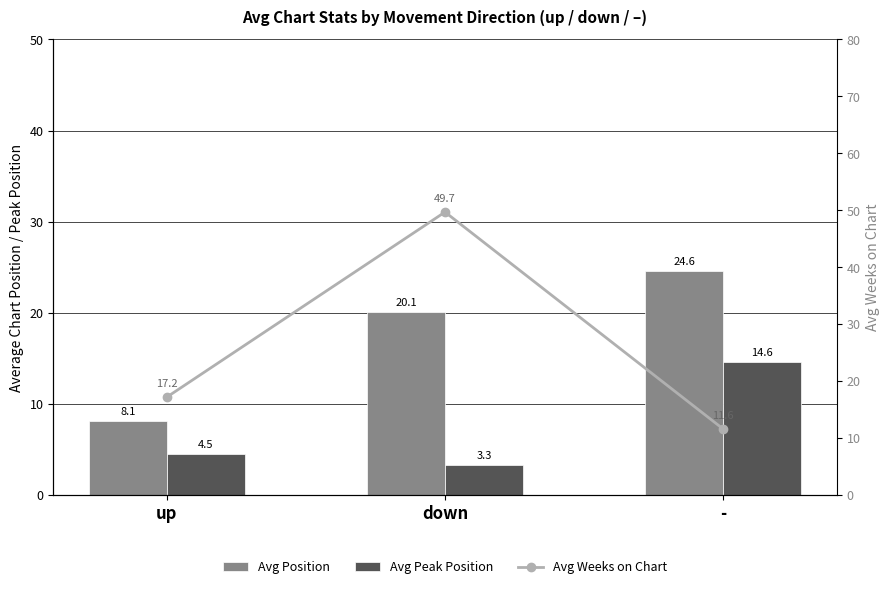

Which series has the largest total across all categories?

Avg Weeks on Chart